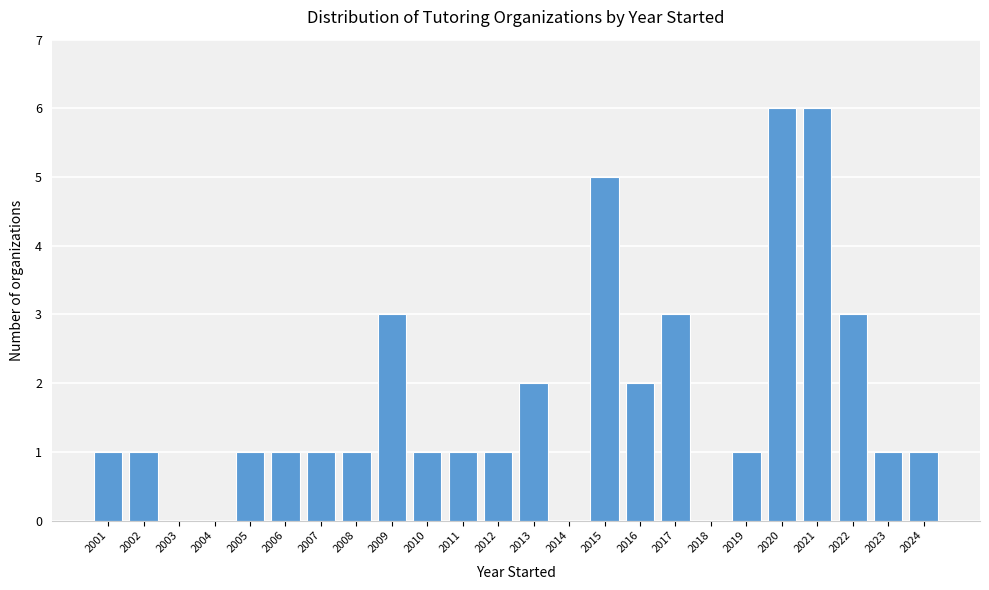

Reading left to right, what are all the values shown in this chart?

2001=1	2002=1	2003=0	2004=0	2005=1	2006=1	2007=1	2008=1	2009=3	2010=1	2011=1	2012=1	2013=2	2014=0	2015=5	2016=2	2017=3	2018=0	2019=1	2020=6	2021=6	2022=3	2023=1	2024=1